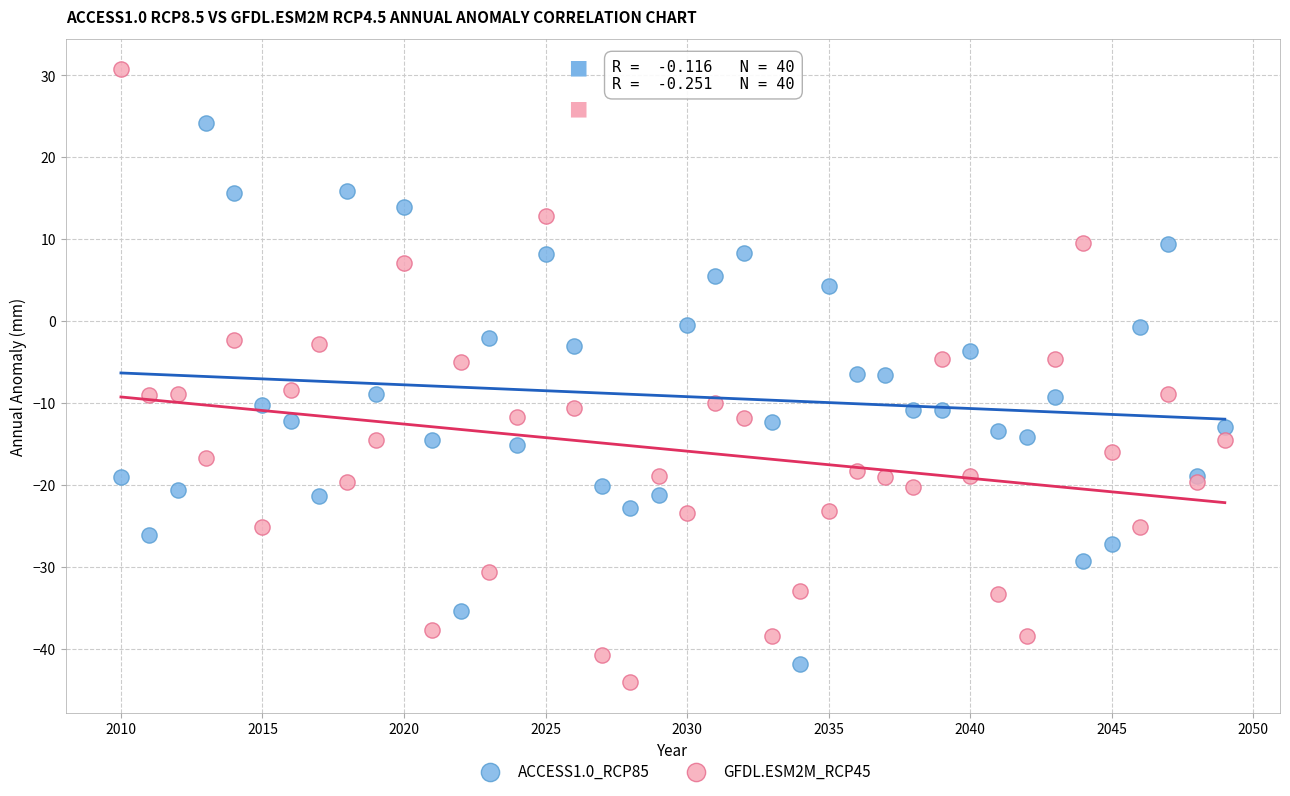

What is the X range (max minus min) for the scatter plot?

39.0